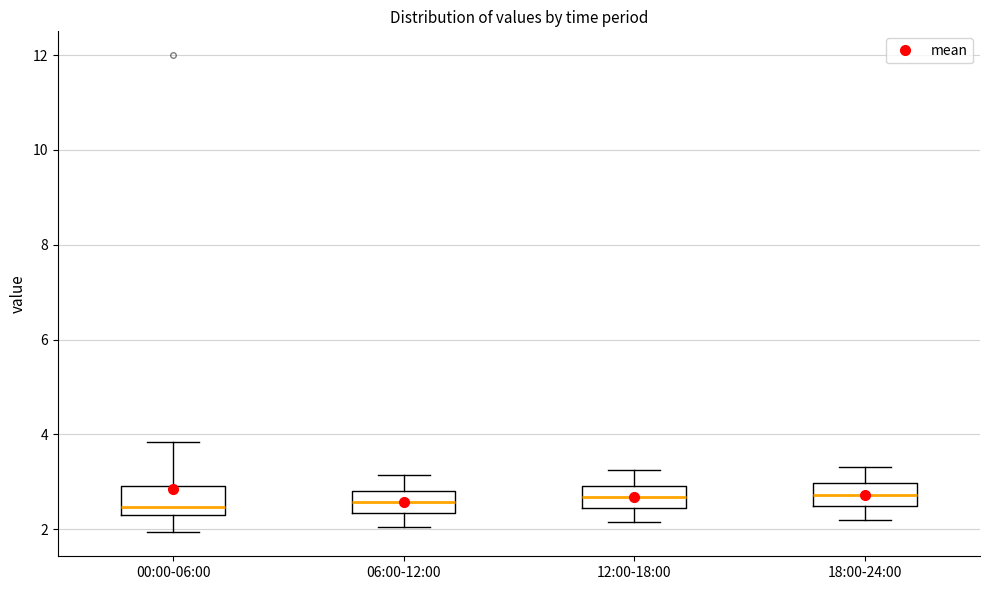

Reading left to right, transcribe this box plot: for each box, give where its median line is, the range the box spans, and where its two whiskers end, as read against the y-axis. The values are not printed on the chart, so give them approximately, as read against the axis.

00:00-06:00: median 2.4, box 2.2 to 3.0, whiskers 2.0 to 3.8
06:00-12:00: median 2.6, box 2.4 to 2.8, whiskers 2.0 to 3.2
12:00-18:00: median 2.6, box 2.4 to 3.0, whiskers 2.2 to 3.2
18:00-24:00: median 2.8, box 2.4 to 3.0, whiskers 2.2 to 3.4